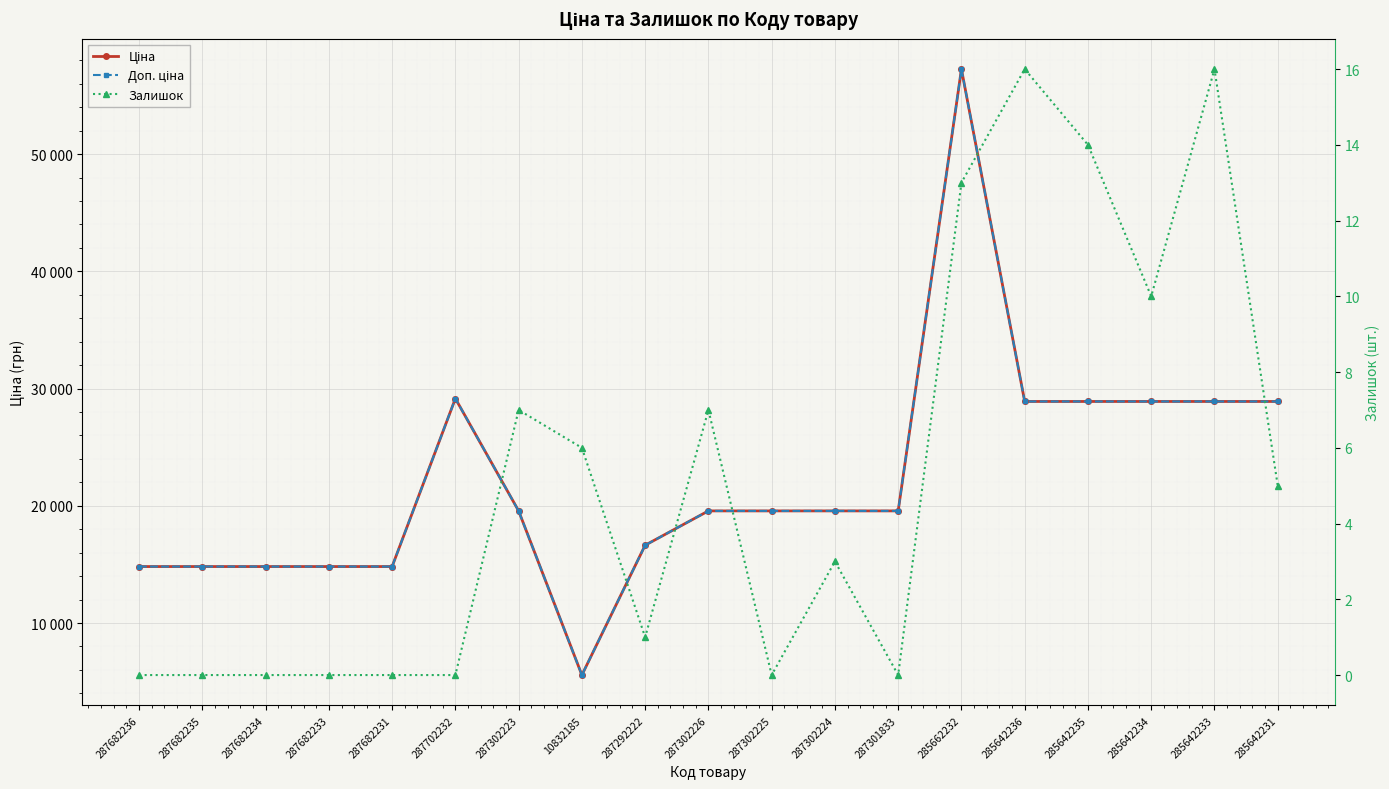

Reading left to right, transcribe all the data shown in this chart.

Ціна: 287682236=14817.6	287682235=14817.6	287682234=14817.6	287682233=14817.6	287682231=14817.6	287702232=29152.3	287302223=19564.9	10832185=5560.3	287292222=16636.8	287302226=19564.9	287302225=19564.9	287302224=19564.9	287301833=19564.9	285662232=57258.0	285642236=28901.7	285642235=28901.7	285642234=28901.7	285642233=28901.7	285642231=28901.7
Доп. ціна: 287682236=14817.6	287682235=14817.6	287682234=14817.6	287682233=14817.6	287682231=14817.6	287702232=29152.3	287302223=19564.9	10832185=5560.3	287292222=16636.8	287302226=19564.9	287302225=19564.9	287302224=19564.9	287301833=19564.9	285662232=57258.0	285642236=28901.7	285642235=28901.7	285642234=28901.7	285642233=28901.7	285642231=28901.7
Залишок: 287682236=0.0	287682235=0.0	287682234=0.0	287682233=0.0	287682231=0.0	287702232=0.0	287302223=7.0	10832185=6.0	287292222=1.0	287302226=7.0	287302225=0.0	287302224=3.0	287301833=0.0	285662232=13.0	285642236=16.0	285642235=14.0	285642234=10.0	285642233=16.0	285642231=5.0